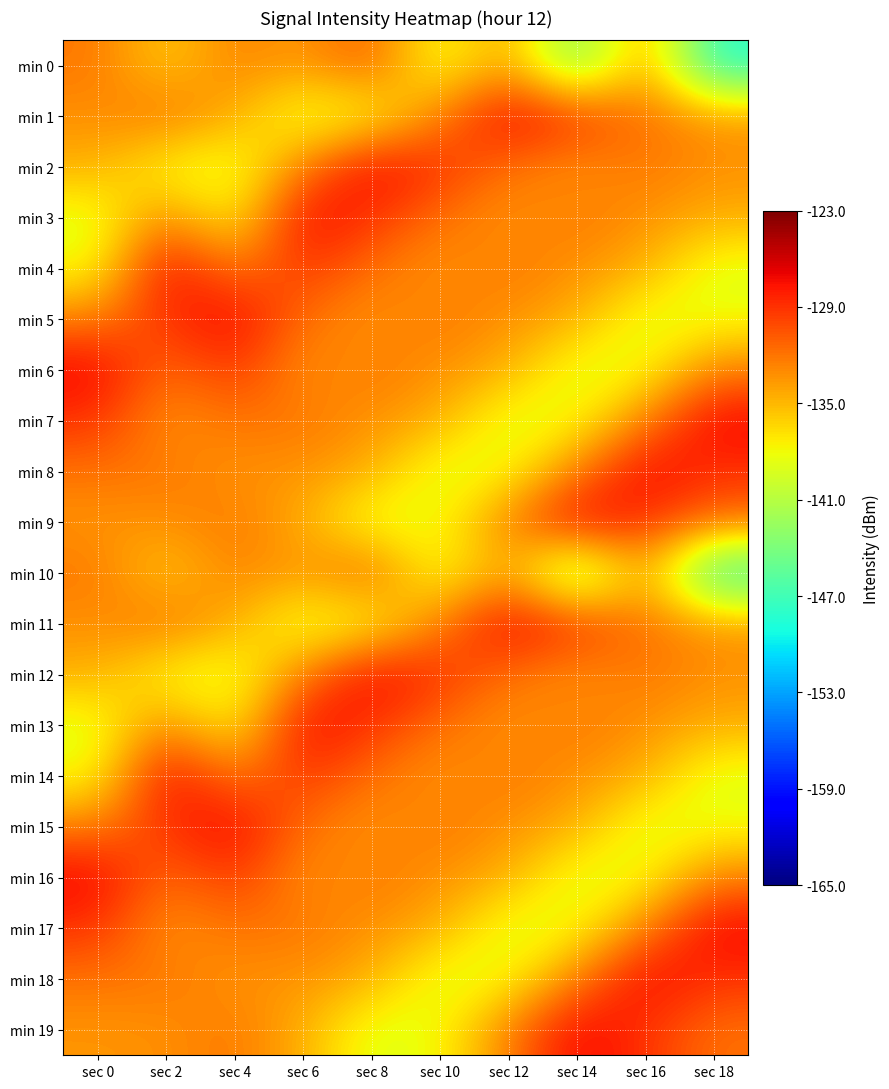

Reading left to right, transcribe all the data shown in this chart.

min 0: sec 0=-132.1	sec 2=-136.1	sec 4=-132.5	sec 6=-133.8	sec 8=-130.7	sec 10=-139.0	sec 12=-133.4	sec 14=-144.7	sec 16=-133.2	sec 18=-148.4
min 1: sec 0=-133.3	sec 2=-131.7	sec 4=-134.5	sec 6=-139.0	sec 8=-138.2	sec 10=-132.5	sec 12=-126.8	sec 14=-129.1	sec 16=-131.9	sec 18=-133.5
min 2: sec 0=-134.5	sec 2=-138.2	sec 4=-139.0	sec 6=-132.5	sec 8=-126.8	sec 10=-129.1	sec 12=-131.9	sec 14=-133.5	sec 16=-132.1	sec 18=-133.3
min 3: sec 0=-139.0	sec 2=-132.5	sec 4=-138.2	sec 6=-126.8	sec 8=-129.1	sec 10=-131.9	sec 12=-133.5	sec 14=-132.1	sec 16=-133.3	sec 18=-134.5
min 4: sec 0=-138.2	sec 2=-126.8	sec 4=-132.5	sec 6=-129.1	sec 8=-131.9	sec 10=-133.5	sec 12=-132.1	sec 14=-133.3	sec 16=-134.5	sec 18=-139.0
min 5: sec 0=-132.5	sec 2=-129.1	sec 4=-126.8	sec 6=-131.9	sec 8=-133.5	sec 10=-132.1	sec 12=-133.3	sec 14=-134.5	sec 16=-139.0	sec 18=-138.2
min 6: sec 0=-126.8	sec 2=-131.9	sec 4=-129.1	sec 6=-133.5	sec 8=-132.1	sec 10=-133.3	sec 12=-134.5	sec 14=-139.0	sec 16=-138.2	sec 18=-132.5
min 7: sec 0=-129.1	sec 2=-133.5	sec 4=-131.9	sec 6=-132.1	sec 8=-133.3	sec 10=-134.5	sec 12=-139.0	sec 14=-138.2	sec 16=-132.5	sec 18=-126.8
min 8: sec 0=-131.9	sec 2=-132.1	sec 4=-133.5	sec 6=-133.3	sec 8=-134.5	sec 10=-139.0	sec 12=-138.2	sec 14=-132.5	sec 16=-126.8	sec 18=-129.1
min 9: sec 0=-133.5	sec 2=-133.3	sec 4=-132.1	sec 6=-134.5	sec 8=-139.0	sec 10=-138.2	sec 12=-132.5	sec 14=-126.8	sec 16=-129.1	sec 18=-131.9
min 10: sec 0=-132.1	sec 2=-136.1	sec 4=-132.5	sec 6=-133.8	sec 8=-130.7	sec 10=-139.0	sec 12=-133.4	sec 14=-144.7	sec 16=-133.2	sec 18=-148.4
min 11: sec 0=-133.3	sec 2=-131.7	sec 4=-134.5	sec 6=-139.0	sec 8=-138.2	sec 10=-132.5	sec 12=-126.8	sec 14=-129.1	sec 16=-131.9	sec 18=-133.5
min 12: sec 0=-134.5	sec 2=-138.2	sec 4=-139.0	sec 6=-132.5	sec 8=-126.8	sec 10=-129.1	sec 12=-131.9	sec 14=-133.5	sec 16=-132.1	sec 18=-133.3
min 13: sec 0=-139.0	sec 2=-132.5	sec 4=-138.2	sec 6=-126.8	sec 8=-129.1	sec 10=-131.9	sec 12=-133.5	sec 14=-132.1	sec 16=-133.3	sec 18=-134.5
min 14: sec 0=-138.2	sec 2=-126.8	sec 4=-132.5	sec 6=-129.1	sec 8=-131.9	sec 10=-133.5	sec 12=-132.1	sec 14=-133.3	sec 16=-134.5	sec 18=-139.0
min 15: sec 0=-132.5	sec 2=-129.1	sec 4=-126.8	sec 6=-131.9	sec 8=-133.5	sec 10=-132.1	sec 12=-133.3	sec 14=-134.5	sec 16=-139.0	sec 18=-138.2
min 16: sec 0=-126.8	sec 2=-131.9	sec 4=-129.1	sec 6=-133.5	sec 8=-132.1	sec 10=-133.3	sec 12=-134.5	sec 14=-139.0	sec 16=-138.2	sec 18=-132.5
min 17: sec 0=-129.1	sec 2=-133.5	sec 4=-131.9	sec 6=-132.1	sec 8=-133.3	sec 10=-134.5	sec 12=-139.0	sec 14=-138.2	sec 16=-132.5	sec 18=-126.8
min 18: sec 0=-131.9	sec 2=-132.1	sec 4=-133.5	sec 6=-133.3	sec 8=-134.5	sec 10=-139.0	sec 12=-138.2	sec 14=-132.5	sec 16=-126.8	sec 18=-129.1
min 19: sec 0=-133.5	sec 2=-133.3	sec 4=-132.1	sec 6=-134.5	sec 8=-139.0	sec 10=-138.2	sec 12=-132.5	sec 14=-126.8	sec 16=-129.1	sec 18=-131.9